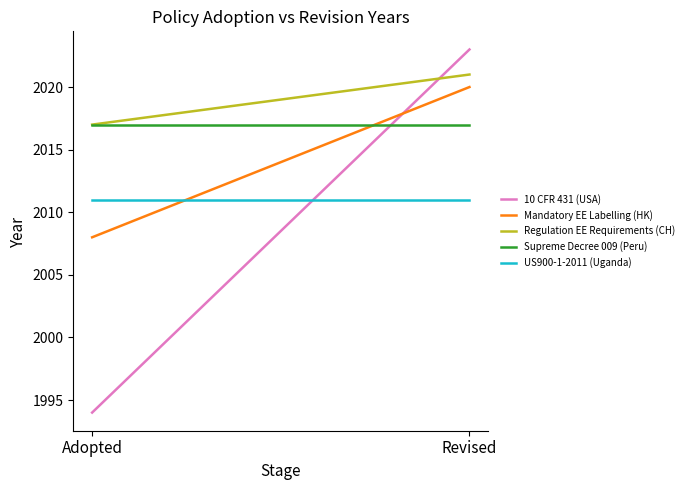

Where is Supreme Decree 009 (Peru) nearest to the value 2017?

Adopted